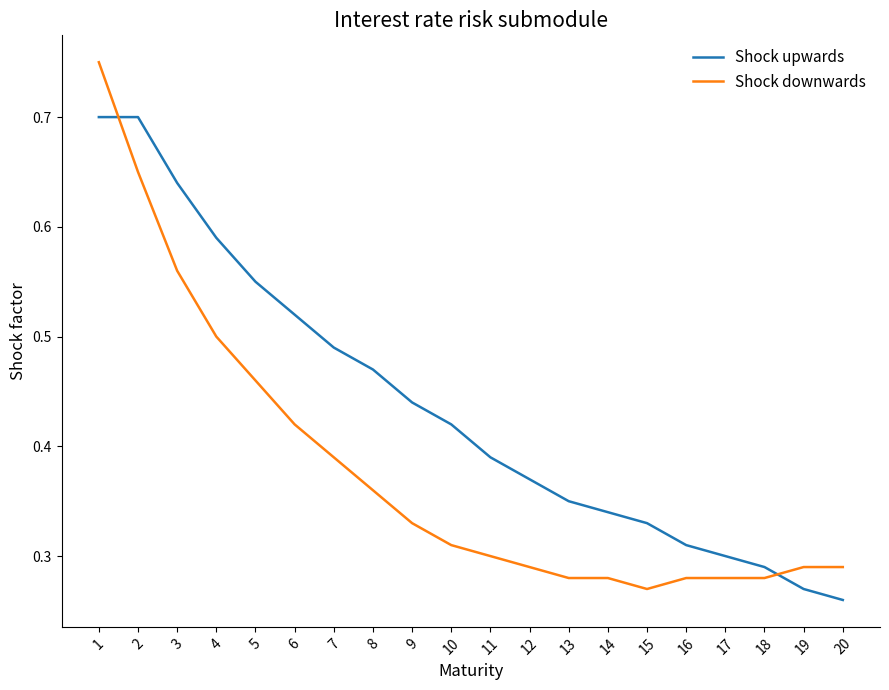

Is it true that Shock upwards equals 0.3 at 17?

True